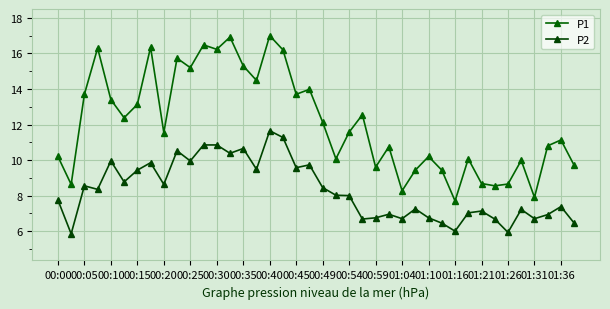

What is the difference between the maximum and minimum values in the P1 series?

9.3